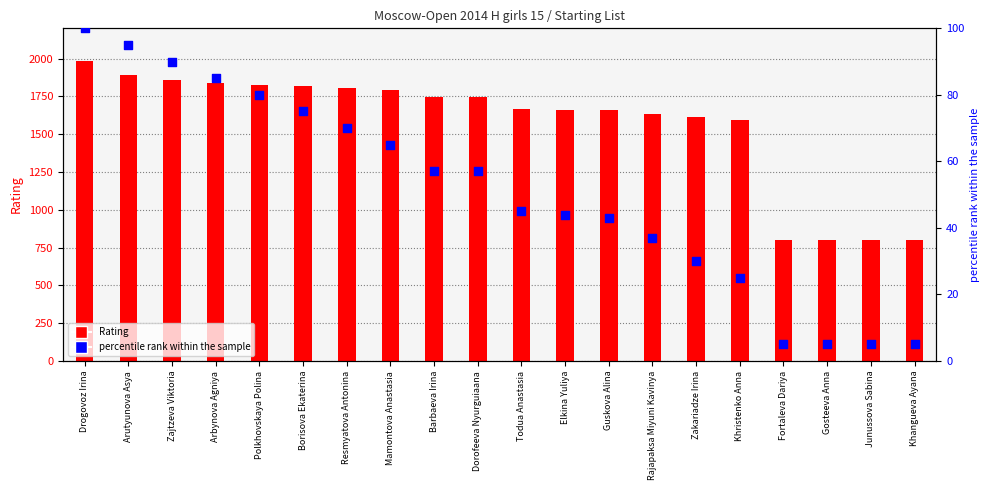

At which category is the sum across all series the highest?

Drogovoz Irina